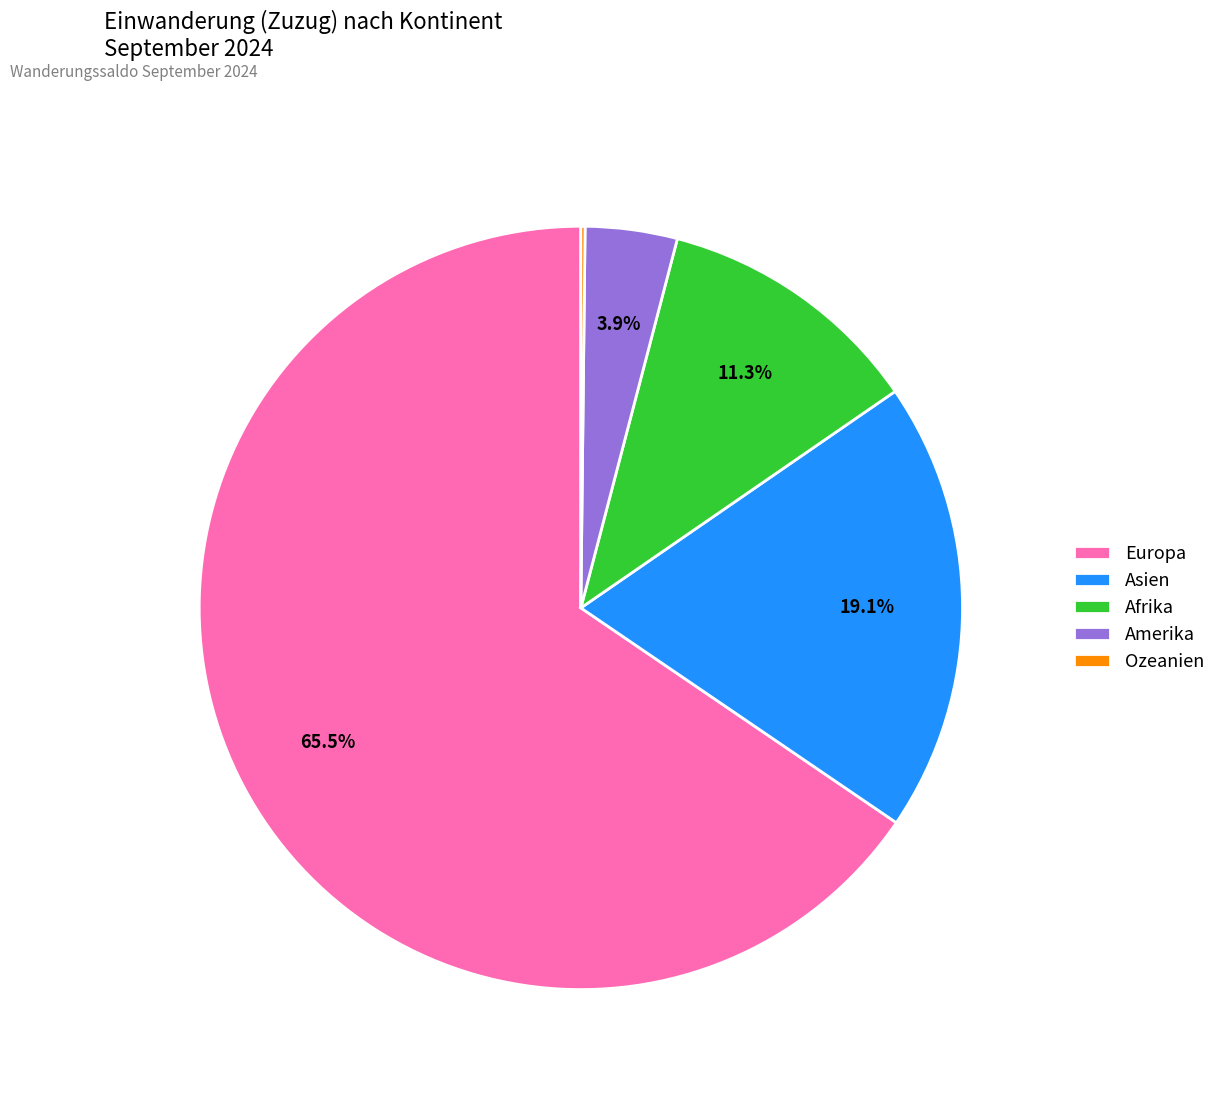

Is there a majority slice in this chart?

Yes